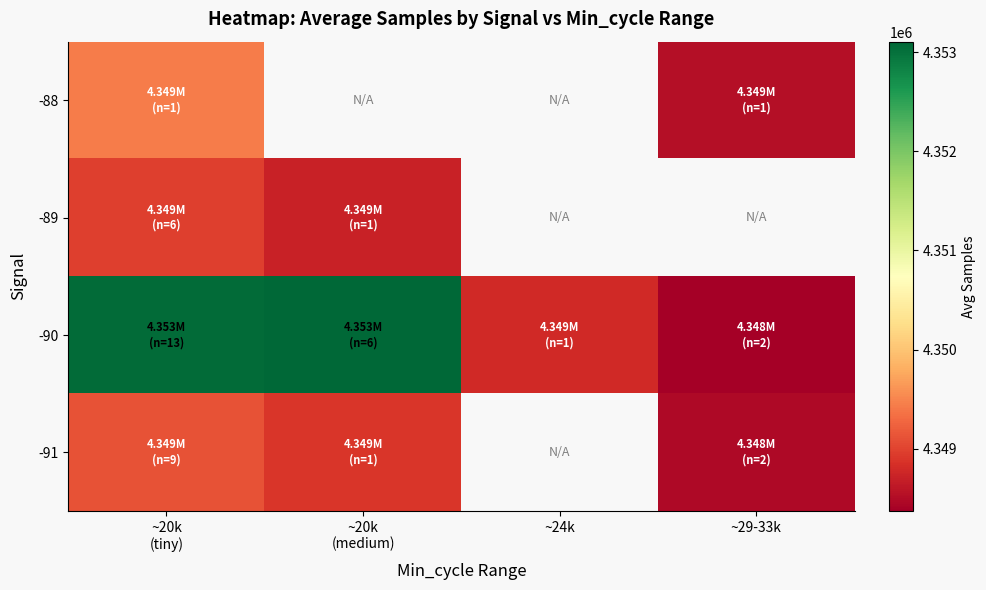

What is the difference between the maximum and minimum values in the -89 series?

262.3